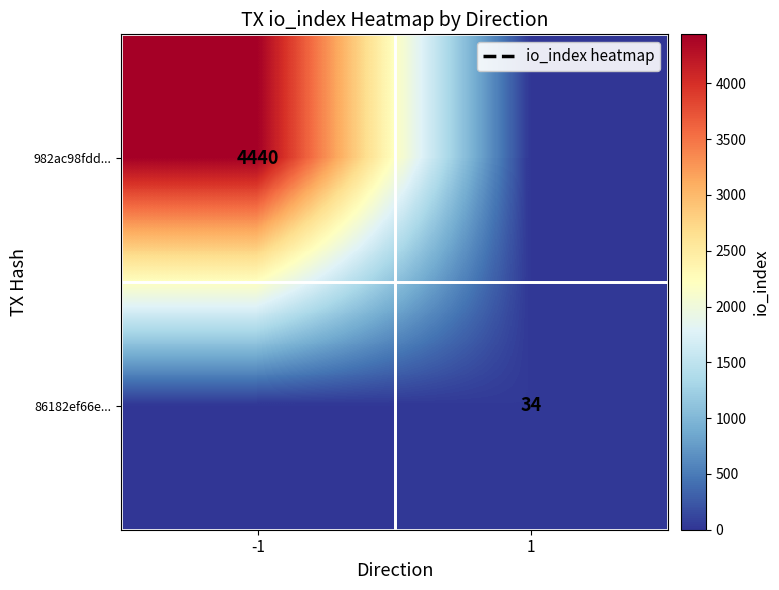

Is the value of 86182ef66e... at 1 greater than the value of 982ac98fdd... at -1?

No